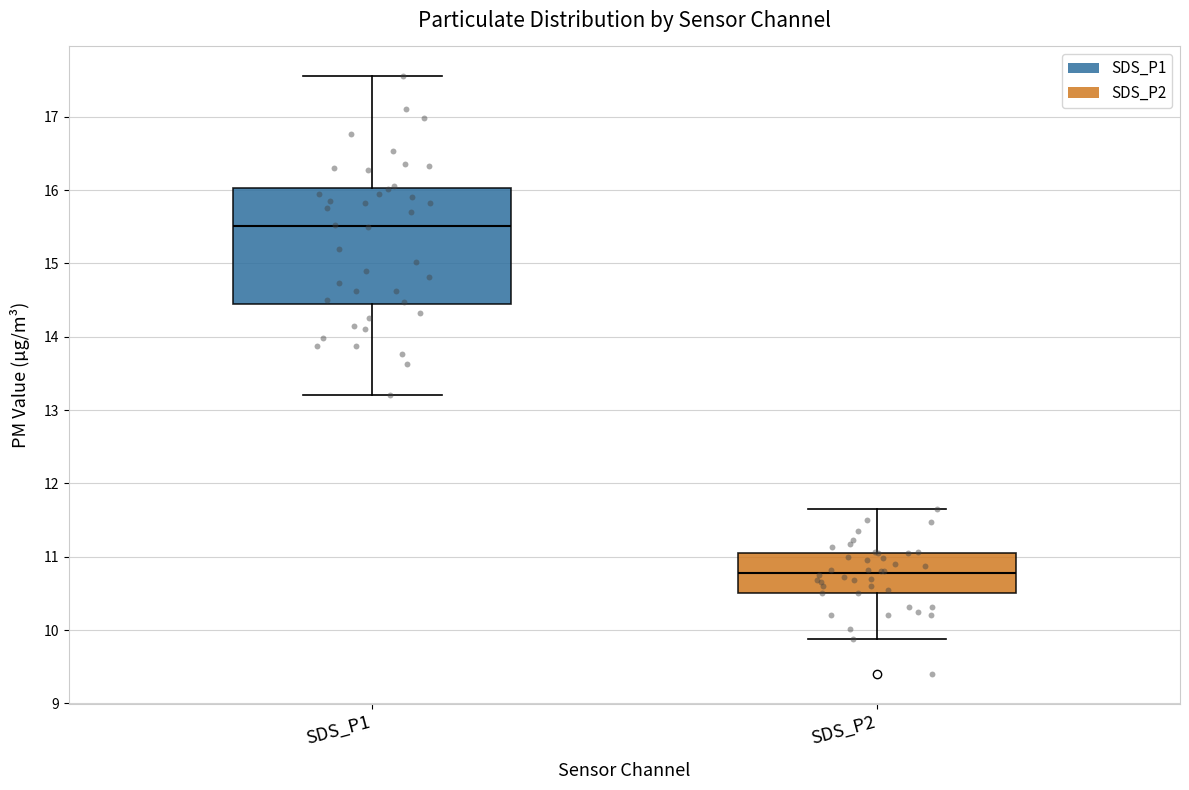

Reading left to right, transcribe this box plot: for each box, give where its median line is, the range the box spans, and where its two whiskers end, as read against the y-axis. The values are not printed on the chart, so give them approximately, as read against the axis.

SDS_P1: median 15.5, box 14.4 to 16.0, whiskers 13.2 to 17.6
SDS_P2: median 10.8, box 10.5 to 11.1, whiskers 9.9 to 11.7